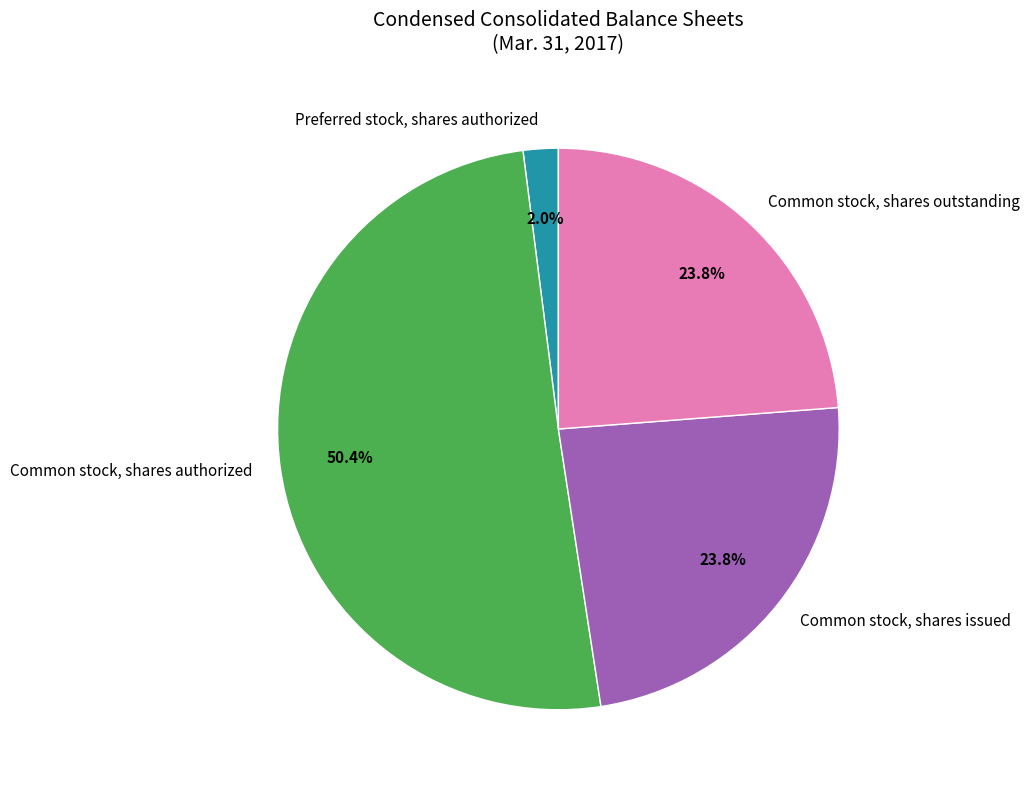

Is it true that Common stock, shares outstanding is 24% of the pie?

True